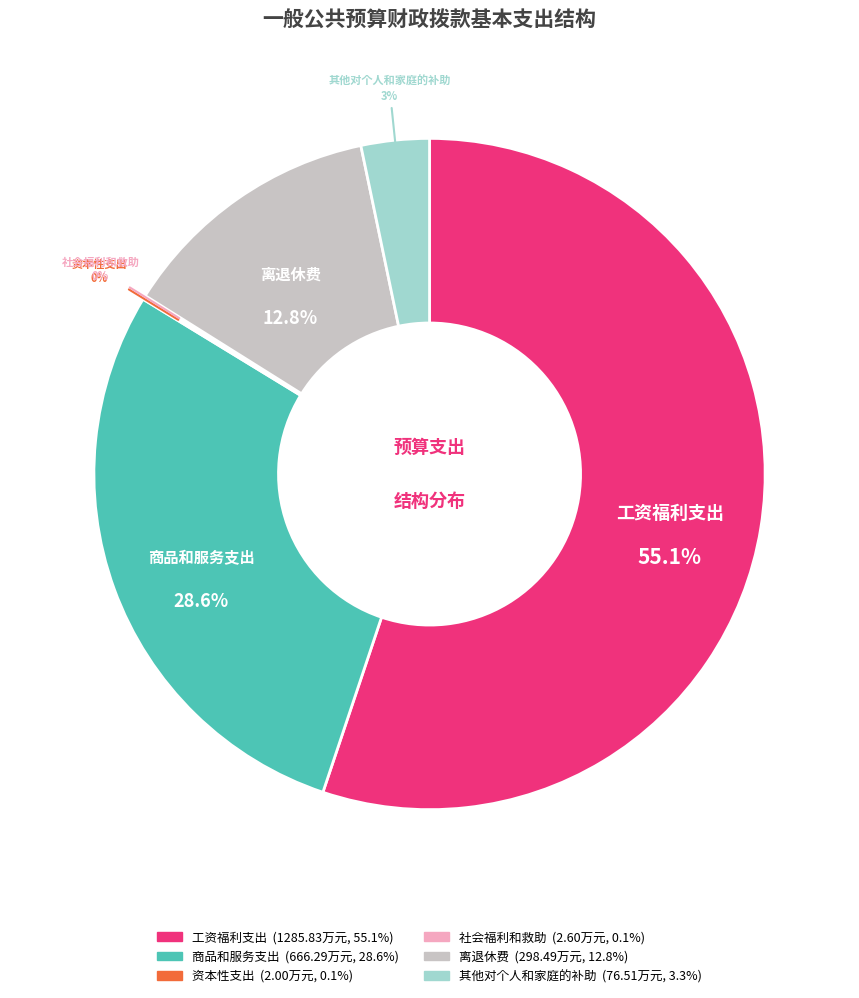

Which slice represents more than half of the pie?

工资福利支出